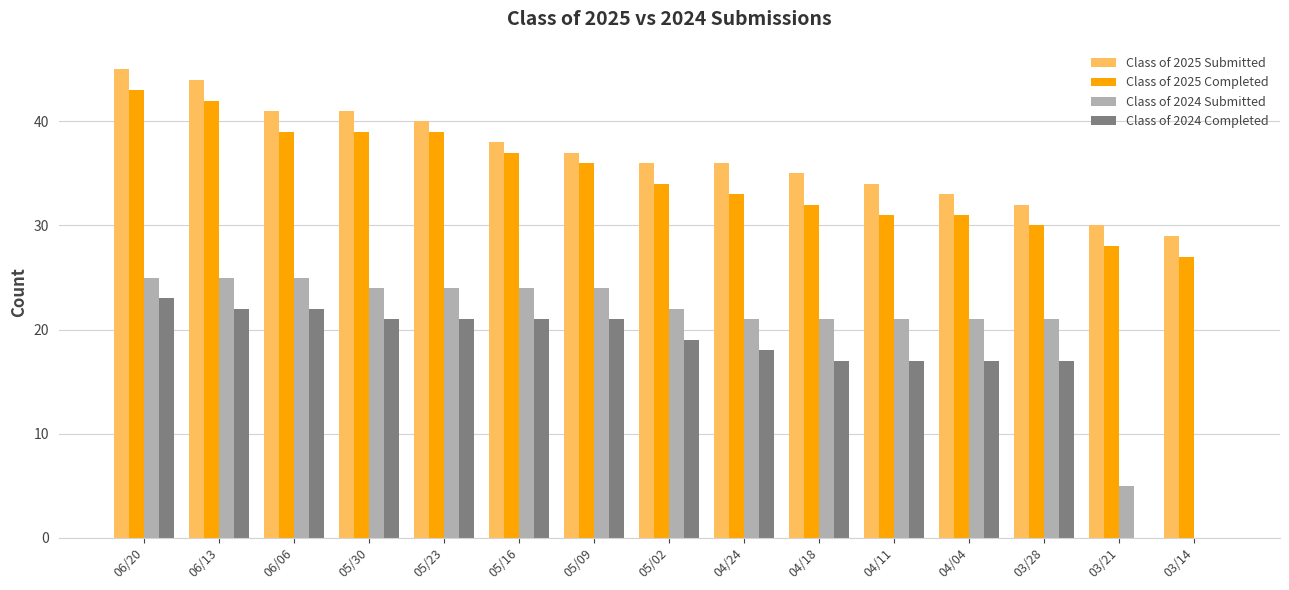

Reading right to left, list all the values displayed in this chart.

Class of 2025 Submitted: 03/14=29	03/21=30	03/28=32	04/04=33	04/11=34	04/18=35	04/24=36	05/02=36	05/09=37	05/16=38	05/23=40	05/30=41	06/06=41	06/13=44	06/20=45
Class of 2025 Completed: 03/14=27	03/21=28	03/28=30	04/04=31	04/11=31	04/18=32	04/24=33	05/02=34	05/09=36	05/16=37	05/23=39	05/30=39	06/06=39	06/13=42	06/20=43
Class of 2024 Submitted: 03/14=0	03/21=5	03/28=21	04/04=21	04/11=21	04/18=21	04/24=21	05/02=22	05/09=24	05/16=24	05/23=24	05/30=24	06/06=25	06/13=25	06/20=25
Class of 2024 Completed: 03/14=0	03/21=0	03/28=17	04/04=17	04/11=17	04/18=17	04/24=18	05/02=19	05/09=21	05/16=21	05/23=21	05/30=21	06/06=22	06/13=22	06/20=23